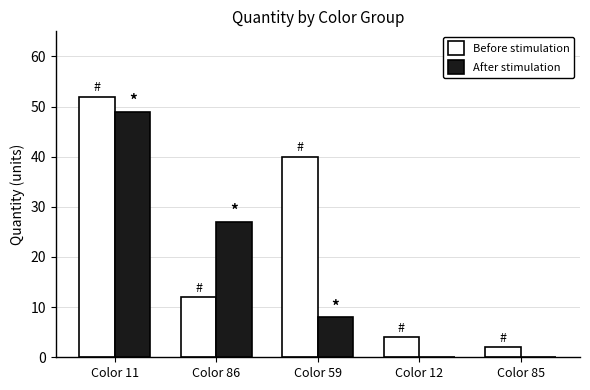

What is the approximate value of Before stimulation at Color 11?

52